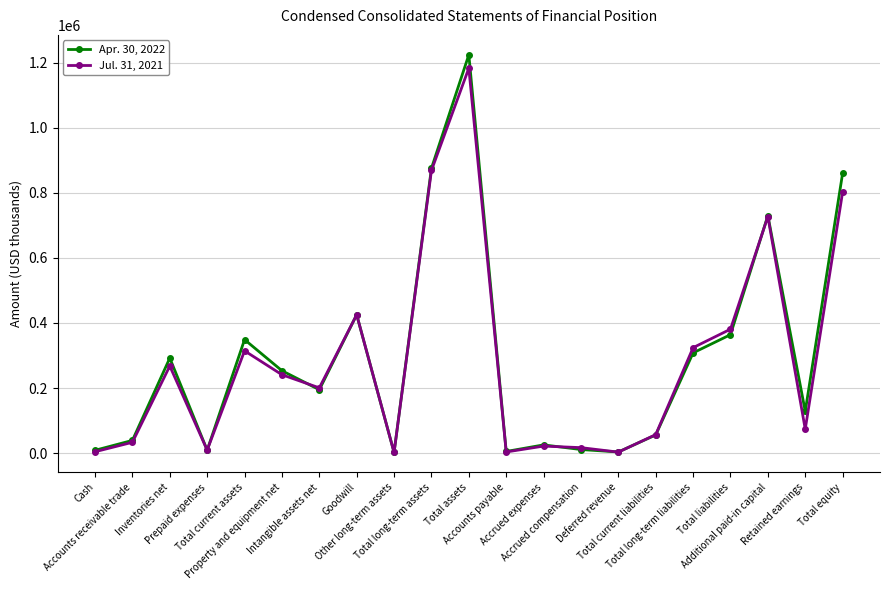

What is the difference between the second highest and minimum values in the Jul. 31, 2021 series?

866695